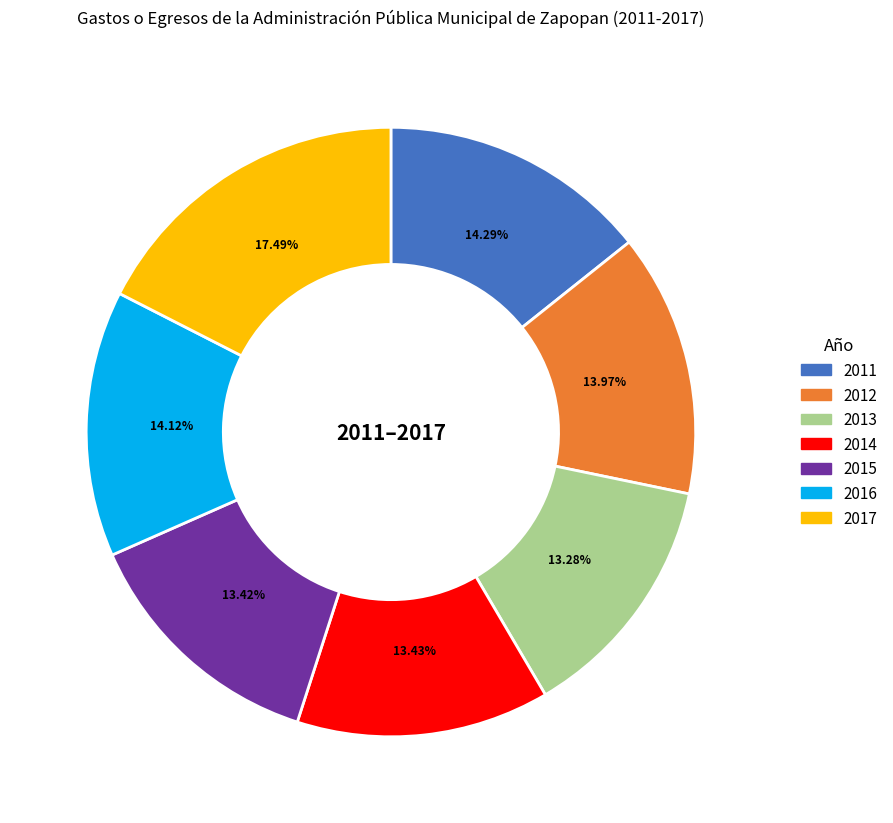

What percentage is the 2014 slice, to the nearest percent?

13%